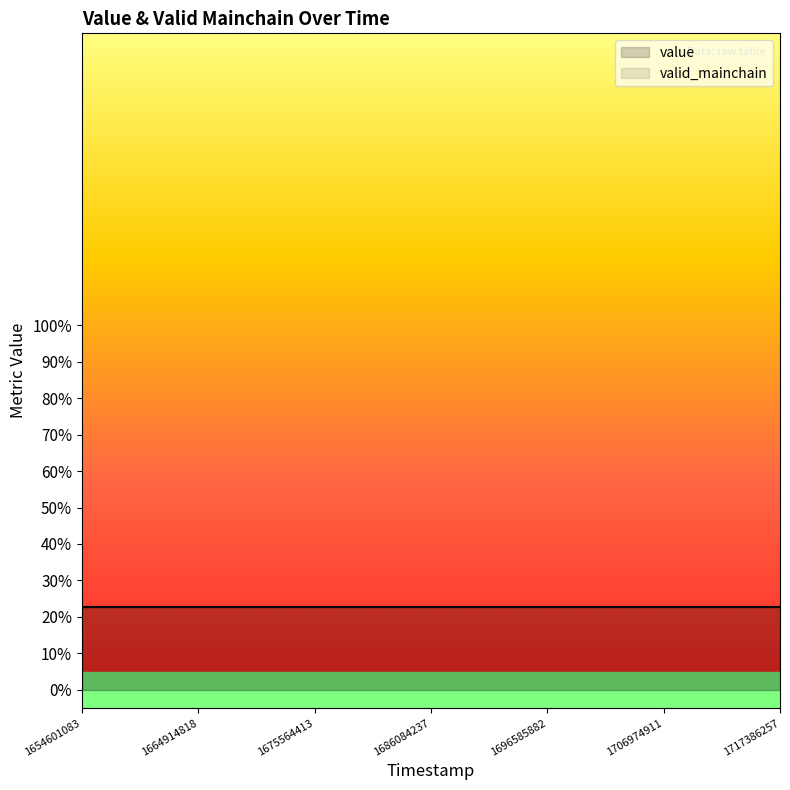

Is it true that valid_mainchain equals 1.0 at 1664914818?

True